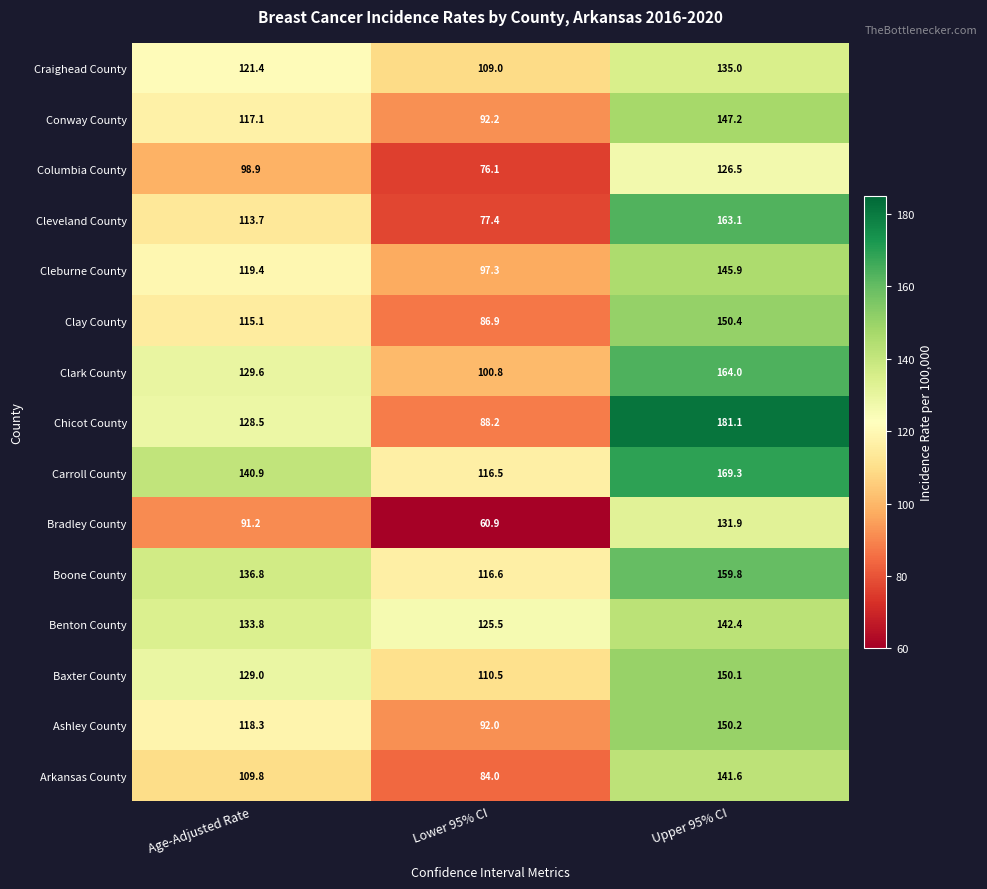

Is it true that Benton County equals 53.9 at Lower 95% CI?

False